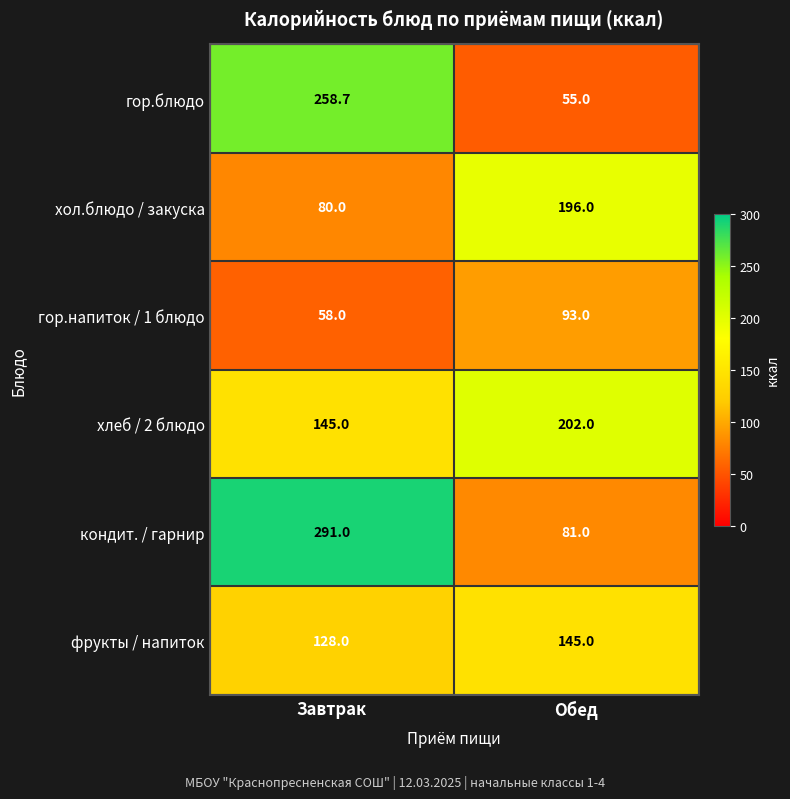

How many values in the кондит. / гарнир series are below 291?

1